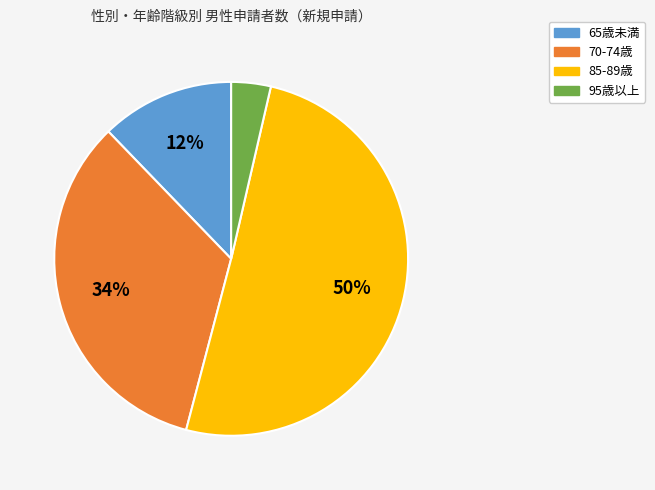

Does any single category account for the majority?

No